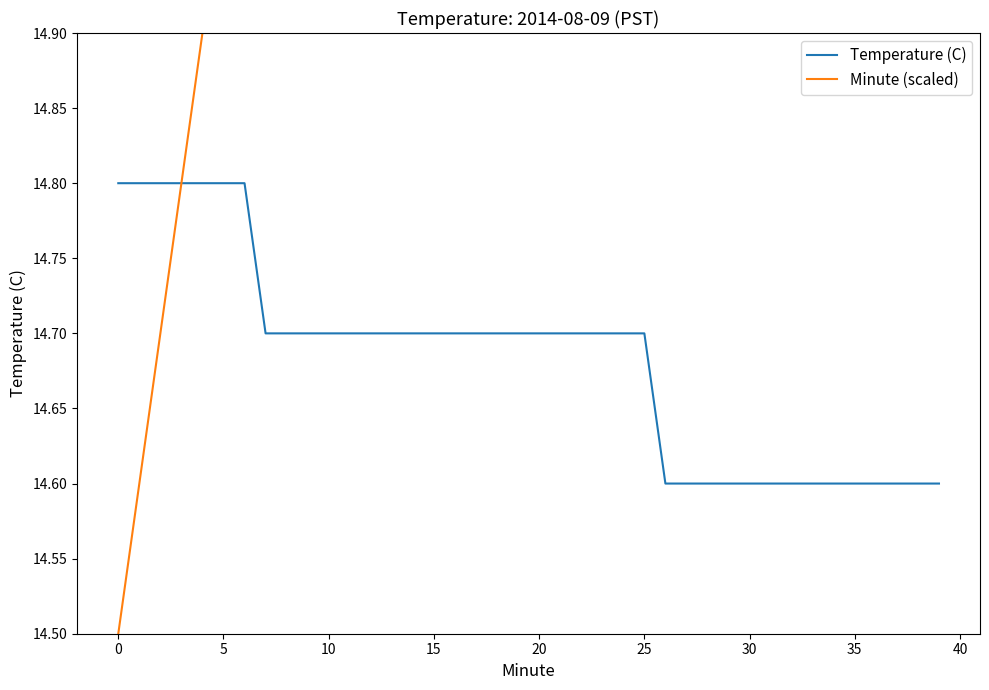

How many lines are shown in the chart?

2